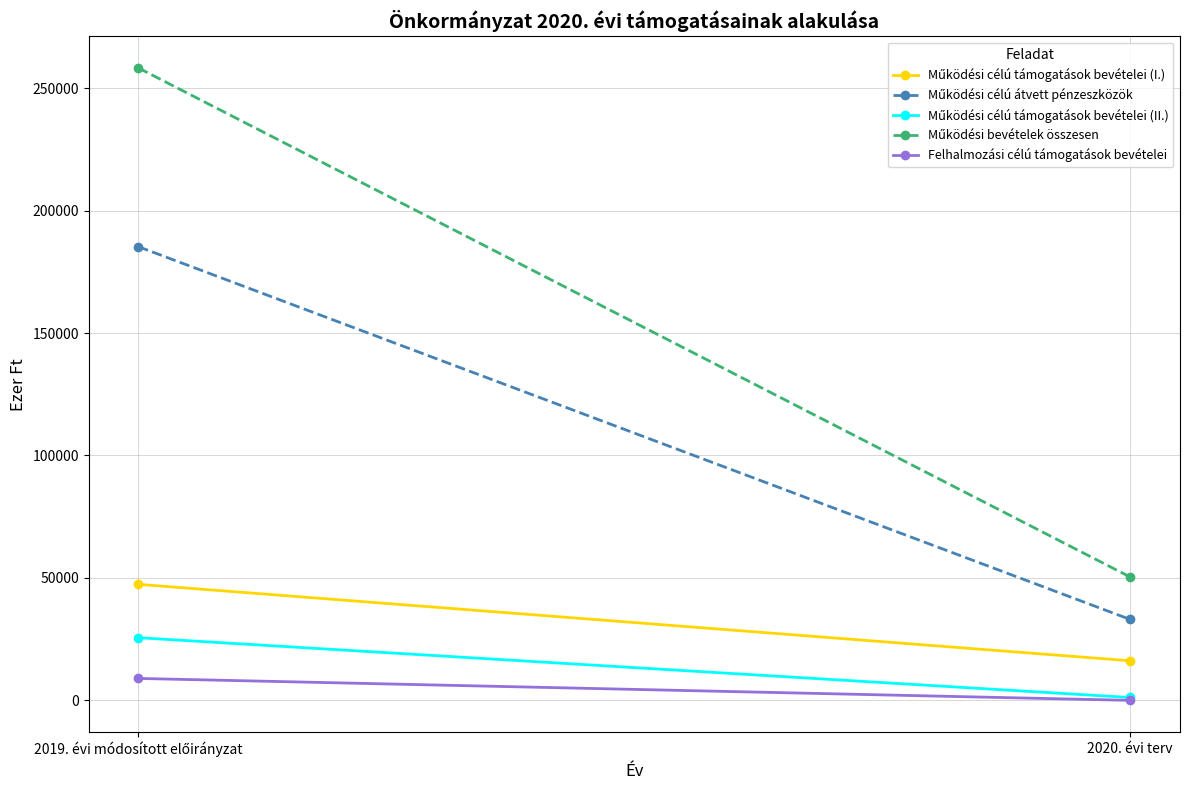

How many values in the Működési bevételek összesen series are below 258246?

1